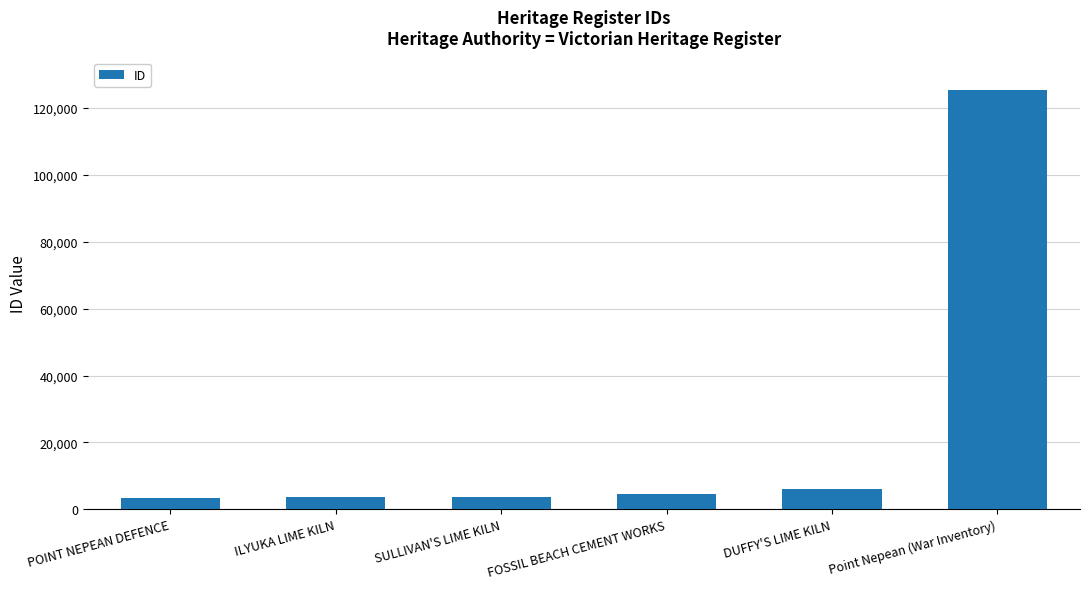

What is the label of the 5th bar from the right?

ILYUKA LIME KILN